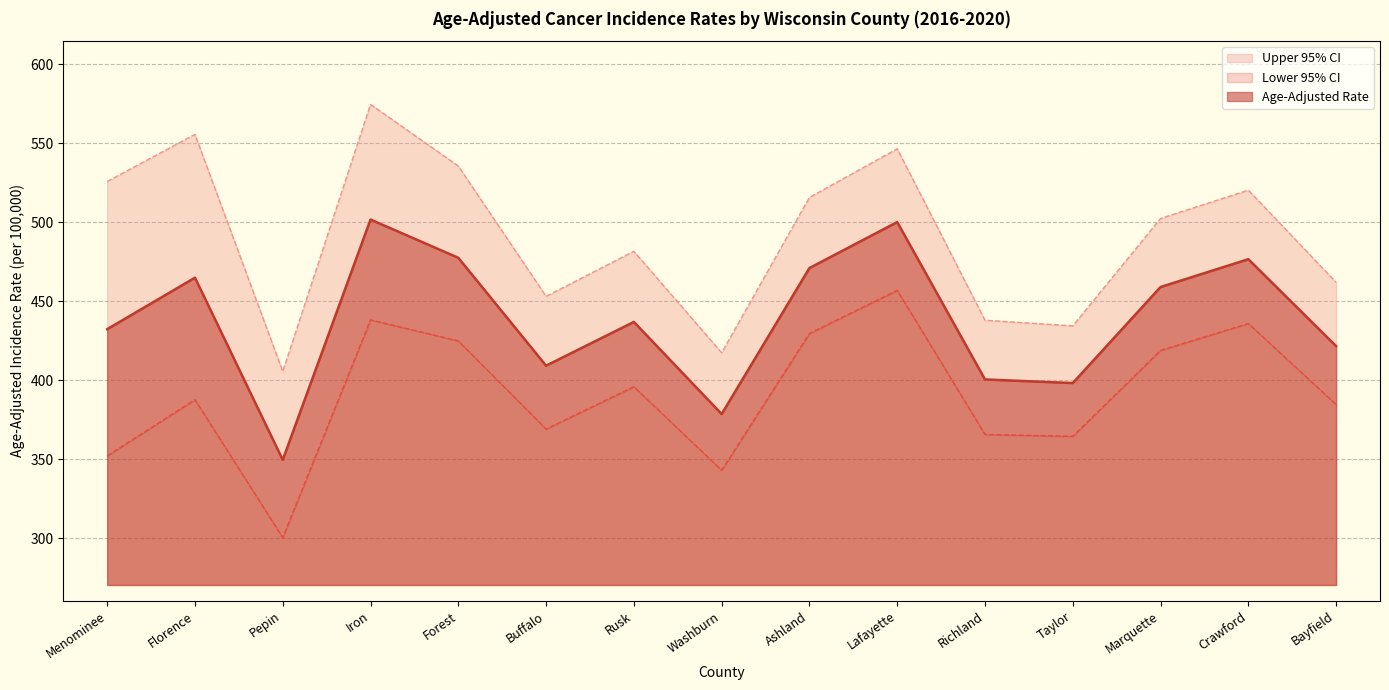

At which category is the sum across all series the highest?

Iron